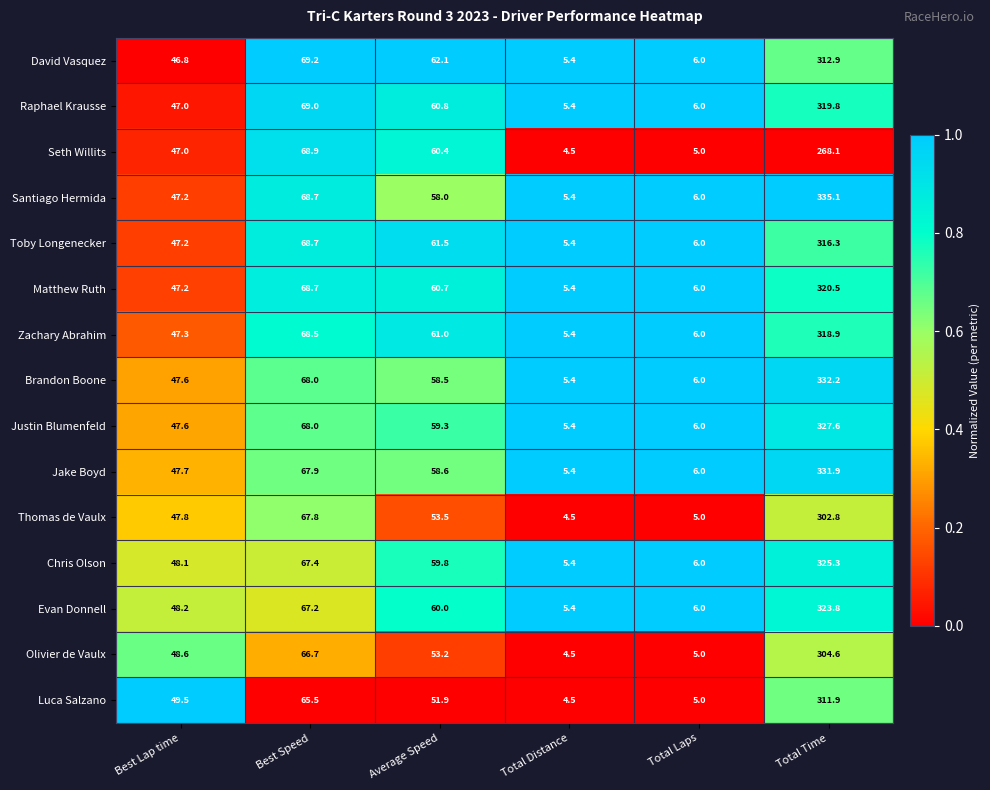

Where does the Luca Salzano series first go above 51?

Best Speed